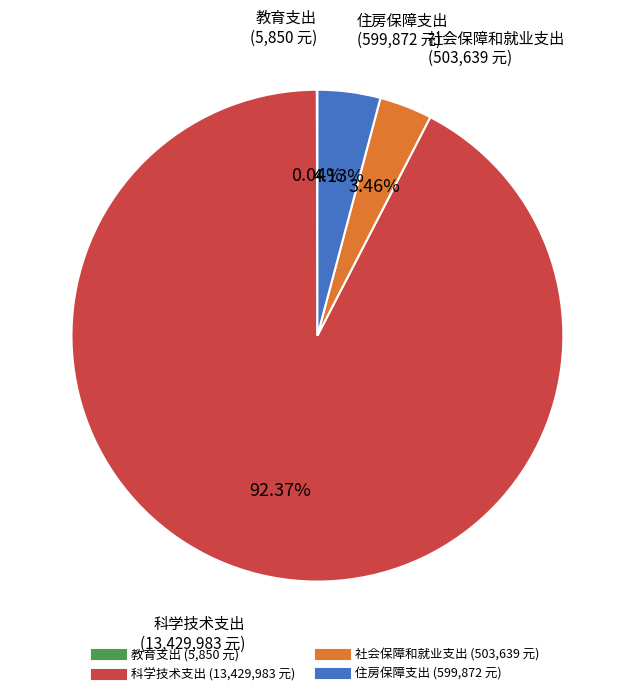

Does 科学技术支出 account for over 50% of the chart?

Yes